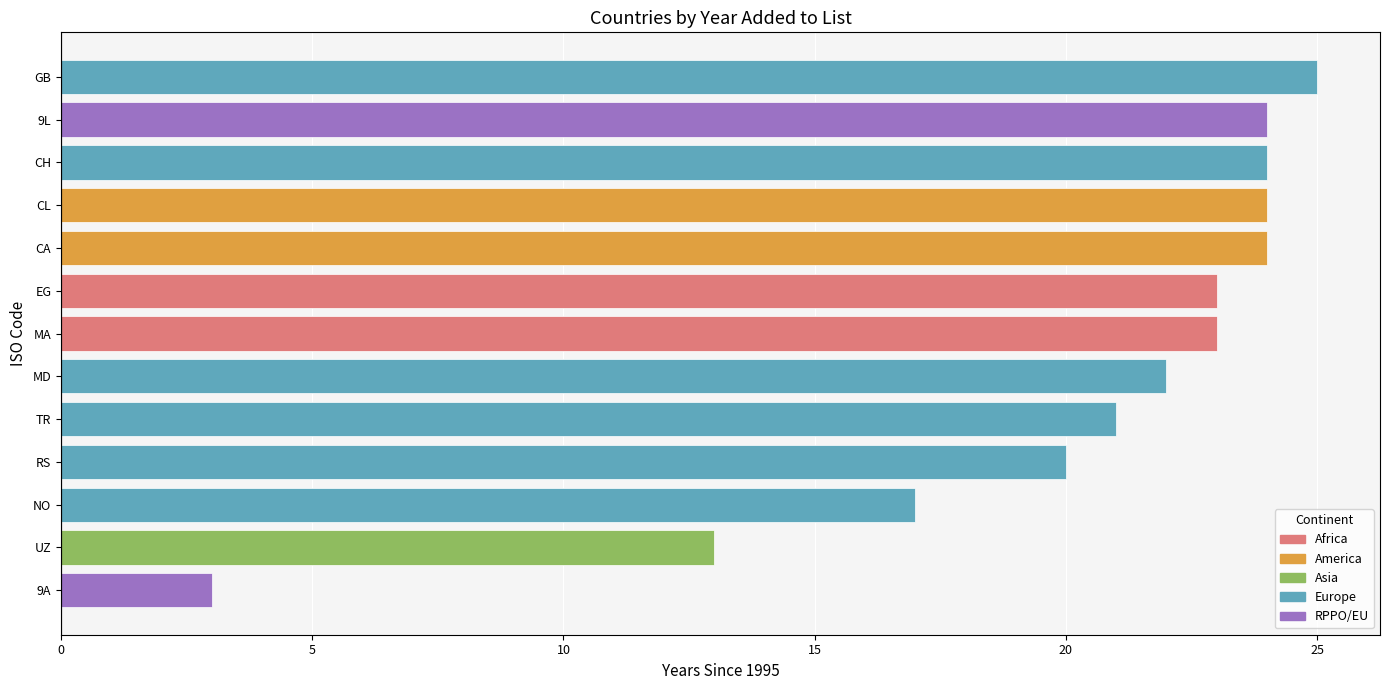

Approximately how many times larger is the value at GB compared to CH?

1.0